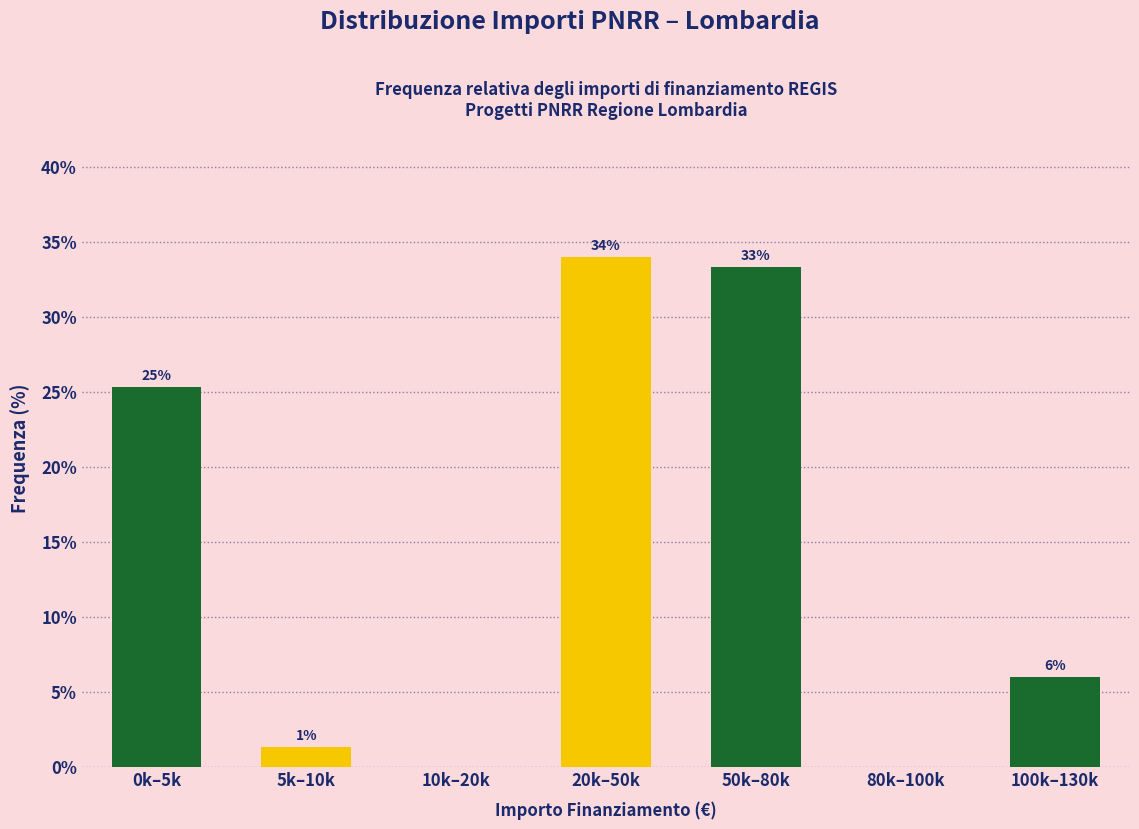

Are the bars horizontal?

No